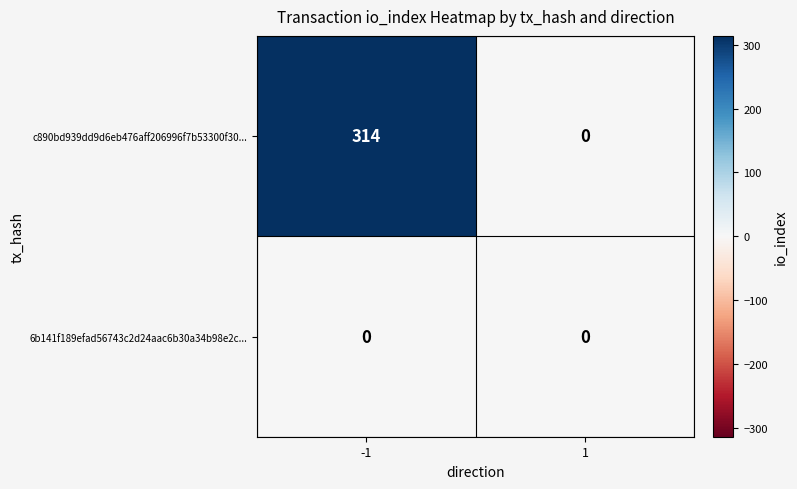

How many positive values does the c890bd939dd9d6eb476aff206996f7b53300f30... series have?

1